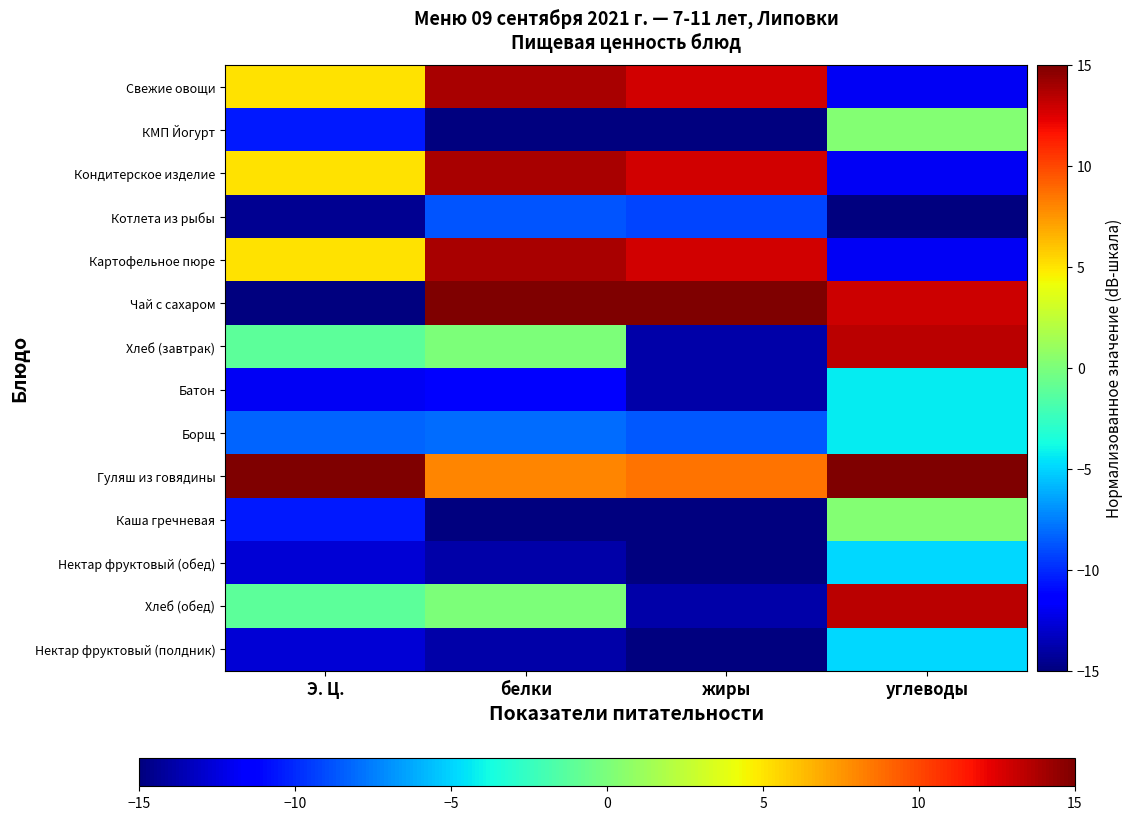

Reading right to left, list all the values displayed in this chart.

Свежие овощи: углеводы=-11.9	жиры=12.9	белки=13.8	Э. Ц.=5.1
КМП Йогурт: углеводы=0.3	жиры=-15.0	белки=-15.0	Э. Ц.=-10.5
Кондитерское изделие: углеводы=-11.9	жиры=12.9	белки=13.8	Э. Ц.=5.1
Котлета из рыбы: углеводы=-15.0	жиры=-9.2	белки=-8.8	Э. Ц.=-14.5
Картофельное пюре: углеводы=-11.9	жиры=12.9	белки=13.8	Э. Ц.=5.1
Чай с сахаром: углеводы=13.0	жиры=15.0	белки=15.0	Э. Ц.=-15.0
Хлеб (завтрак): углеводы=13.5	жиры=-13.9	белки=0.0	Э. Ц.=-1.1
Батон: углеводы=-4.3	жиры=-13.9	белки=-11.5	Э. Ц.=-11.8
Борщ: углеводы=-4.3	жиры=-8.6	белки=-8.1	Э. Ц.=-8.3
Гуляш из говядины: углеводы=15.0	жиры=8.6	белки=8.1	Э. Ц.=15.0
Каша гречневая: углеводы=0.3	жиры=-15.0	белки=-15.0	Э. Ц.=-10.5
Нектар фруктовый (обед): углеводы=-4.8	жиры=-15.0	белки=-13.8	Э. Ц.=-12.7
Хлеб (обед): углеводы=13.5	жиры=-13.9	белки=0.0	Э. Ц.=-1.1
Нектар фруктовый (полдник): углеводы=-4.8	жиры=-15.0	белки=-13.8	Э. Ц.=-12.7